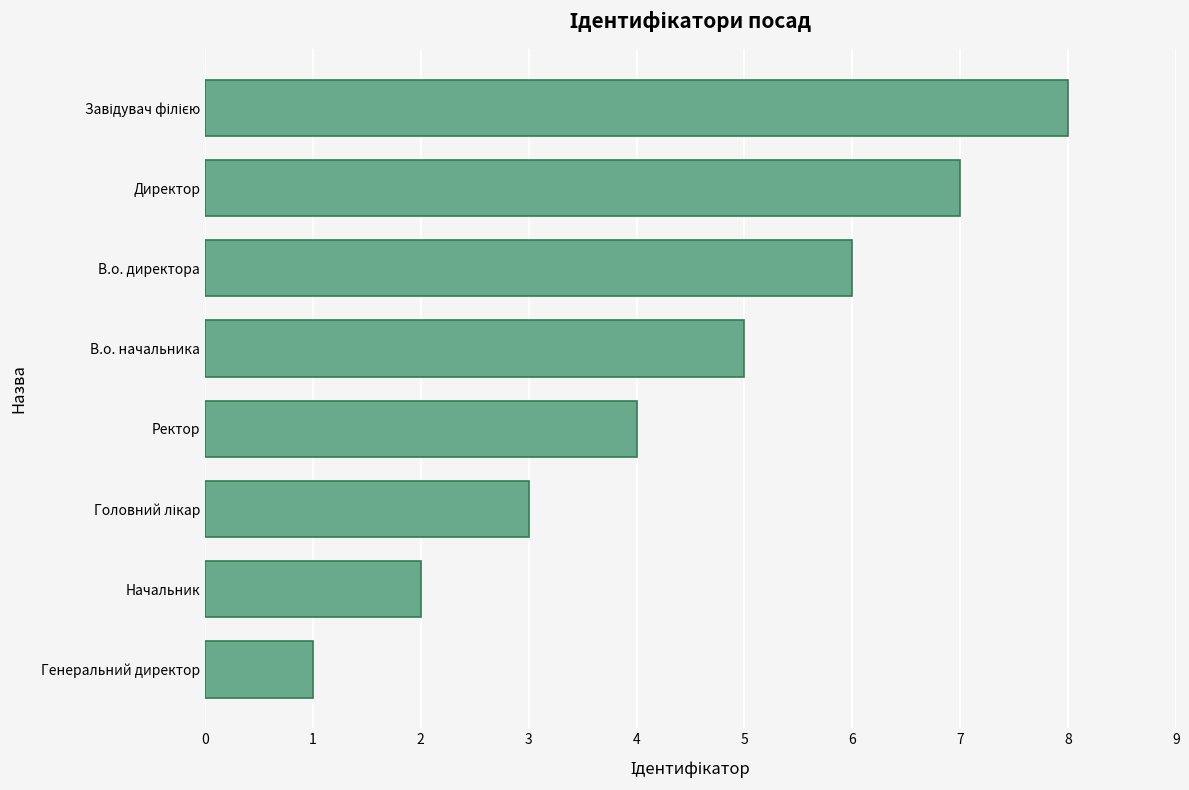

What is the difference between the second highest and minimum values?

6